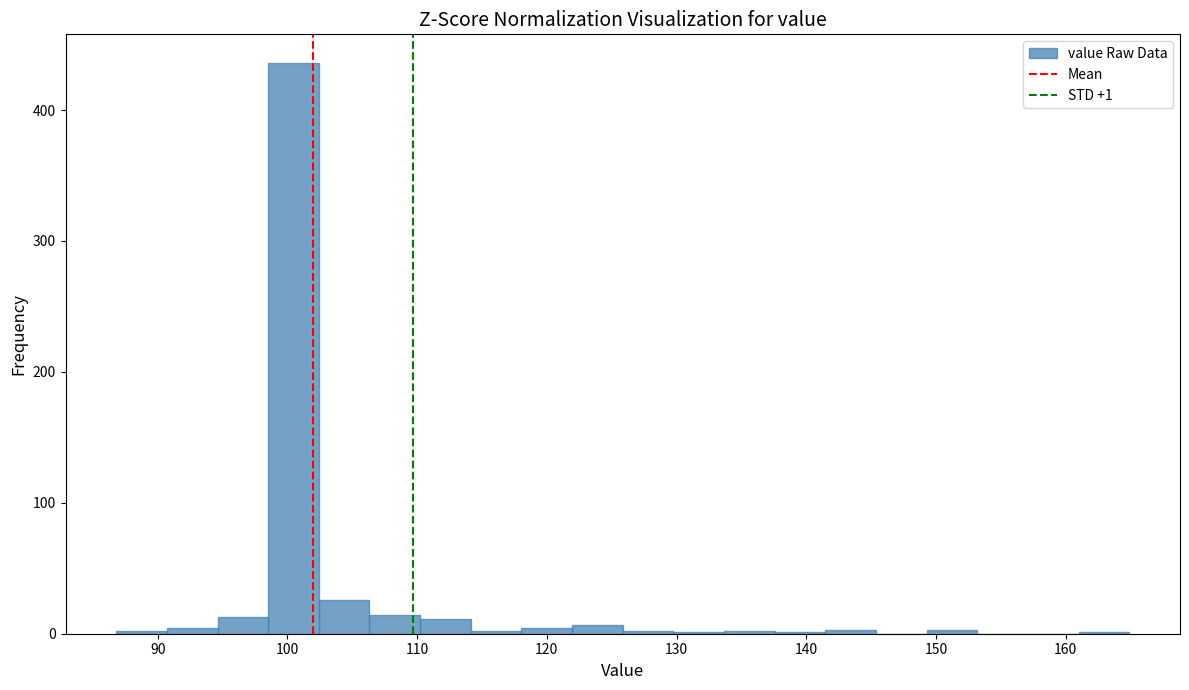

Read against the x-axis, roughly where is the centre of the tallest bar?

100